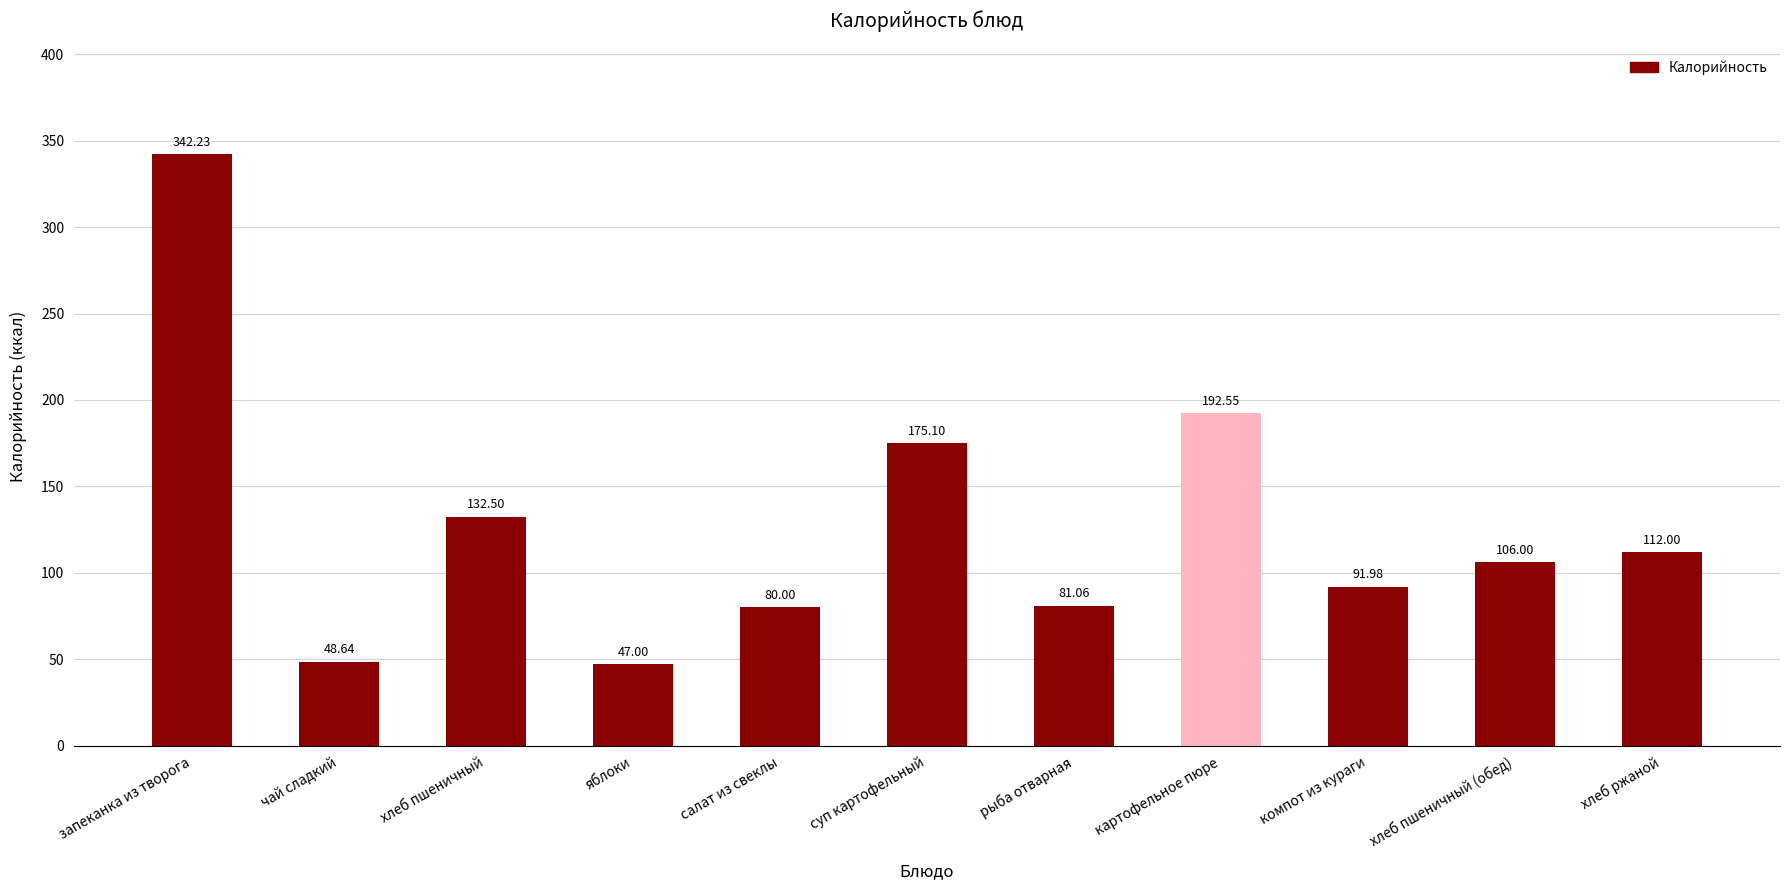

Reading left to right, list all the values displayed in this chart.

запеканка из творога=342.2	чай сладкий=48.6	хлеб пшеничный=132.5	яблоки=47.0	салат из свеклы=80.0	суп картофельный=175.1	рыба отварная=81.1	картофельное пюре=192.6	компот из кураги=92.0	хлеб пшеничный (обед)=106.0	хлеб ржаной=112.0